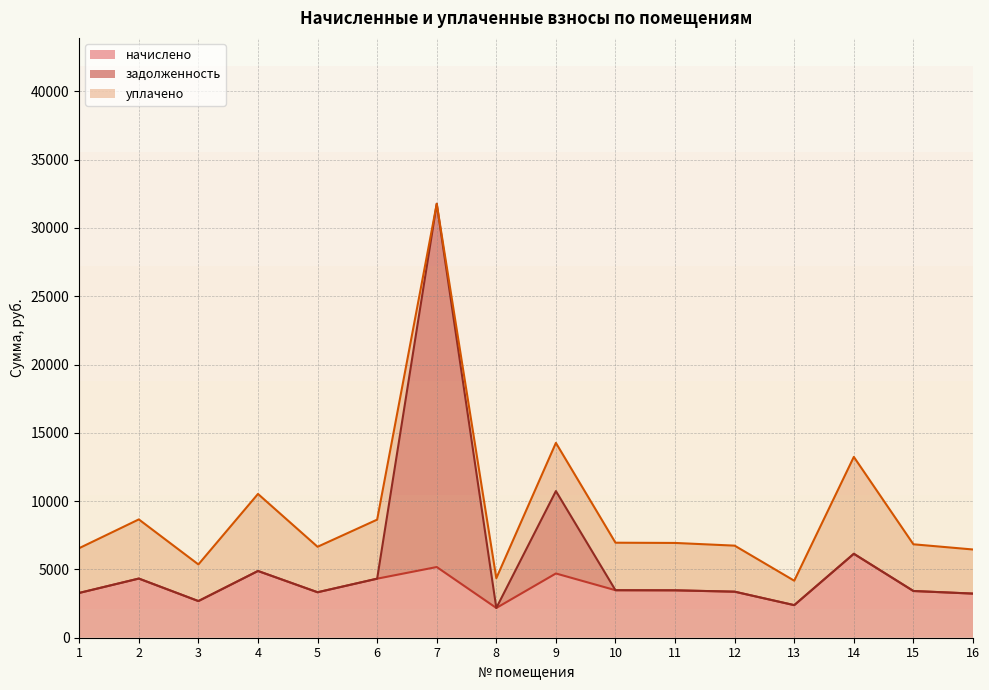

The value of начислено at 16 is 3229.2. True or false?

True